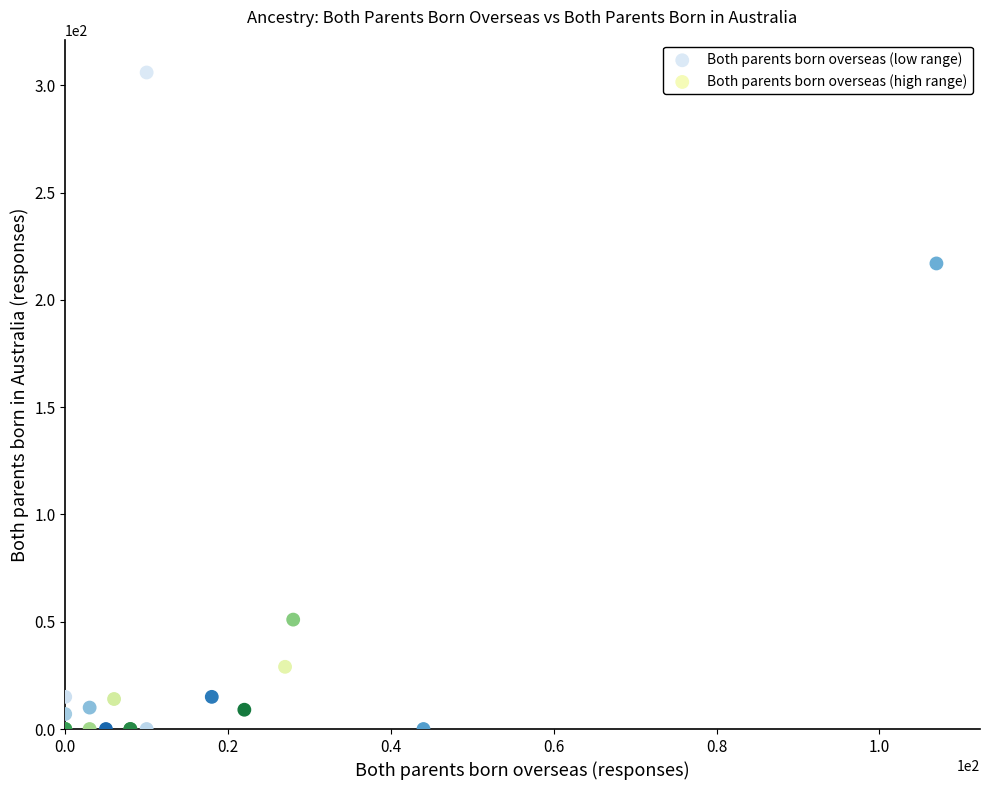

Which series has the largest Y range (max minus min)?

Both parents born overseas (low range)